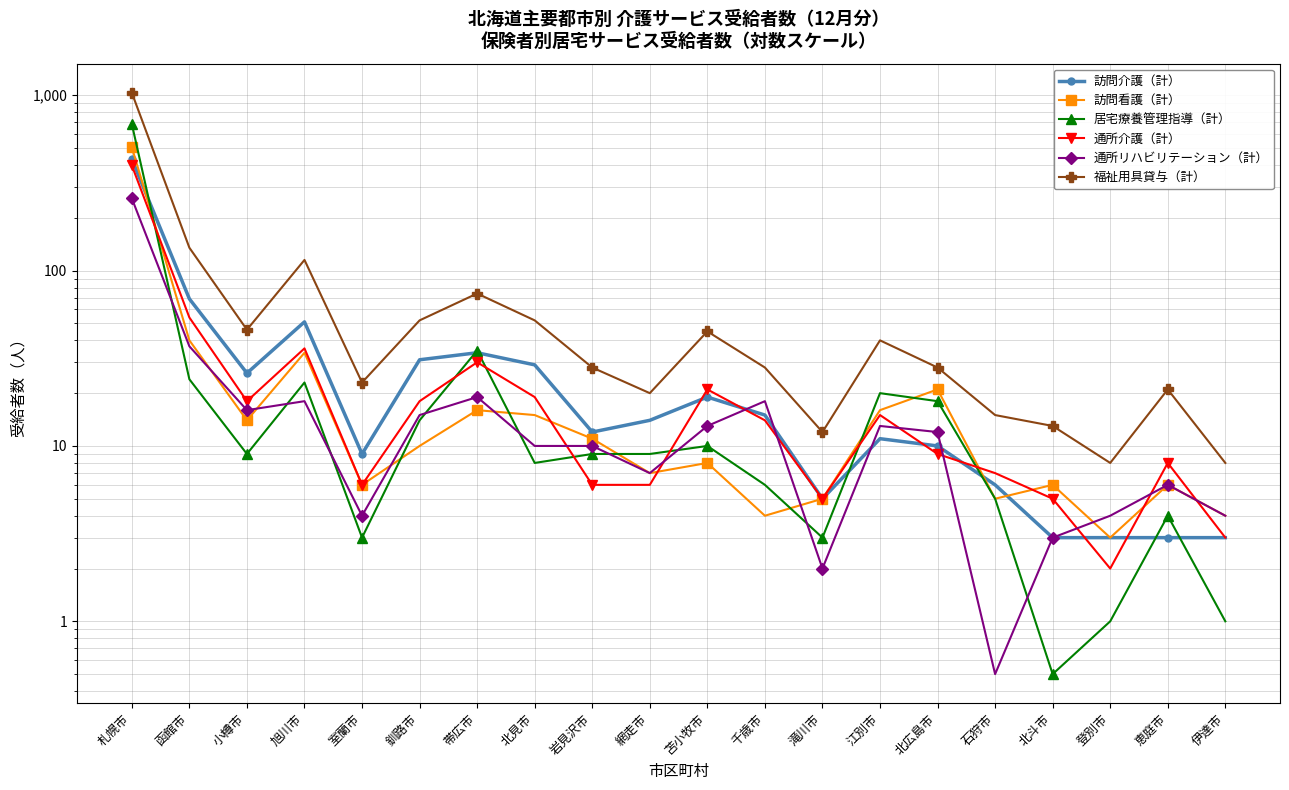

In 福祉用具貸与（計）, how many points are lower than both neighbors (excluding endpoints)?

5